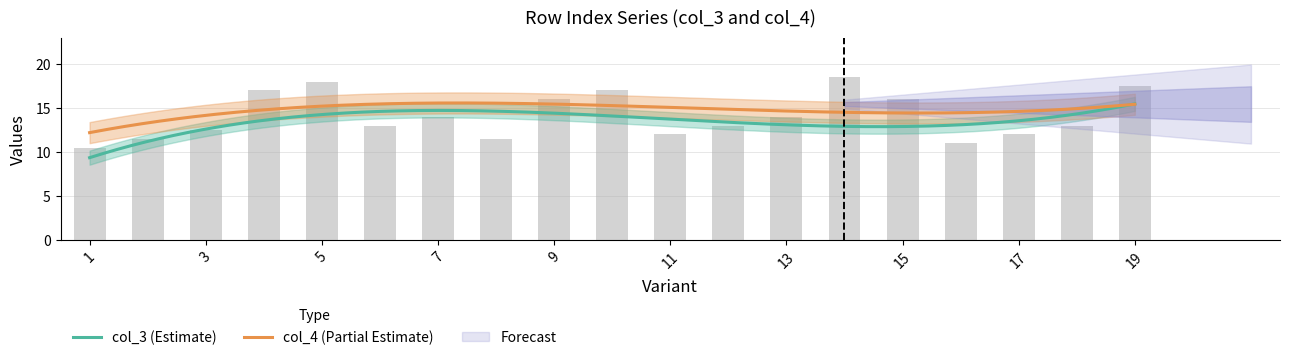

Which has a higher value, 17 or 18?

18